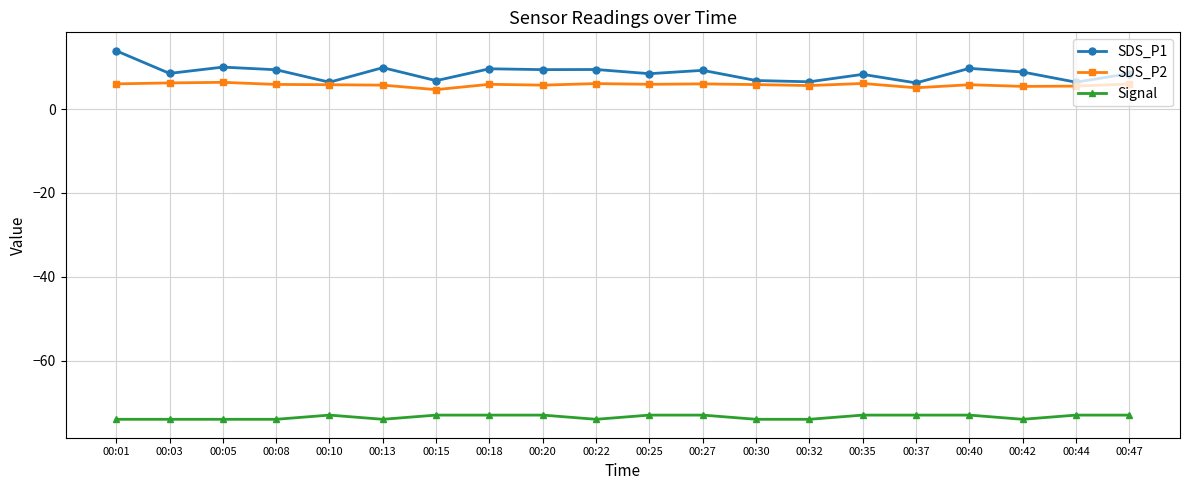

The value of SDS_P1 at 00:13 is 15.6. True or false?

False